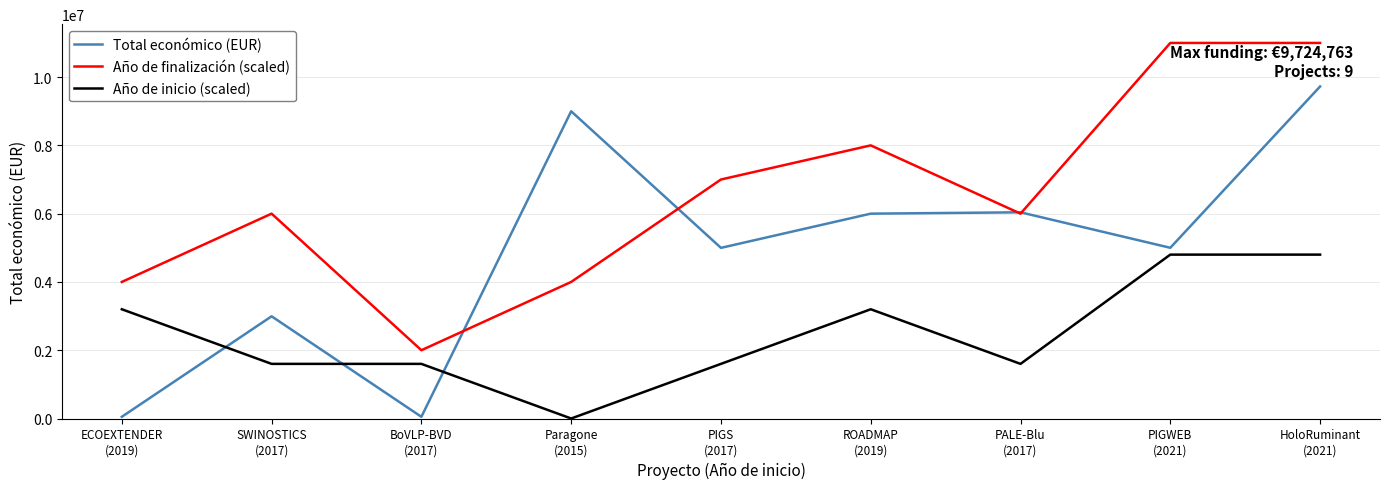

What is the sum of the Año de finalización (scaled) values at ROADMAP
(2019) and SWINOSTICS
(2017)?

14000000